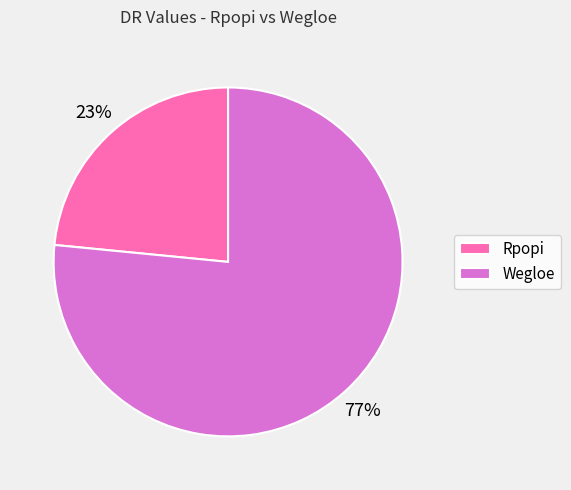

Approximately how many times larger is the value at Rpopi compared to Wegloe?

0.3